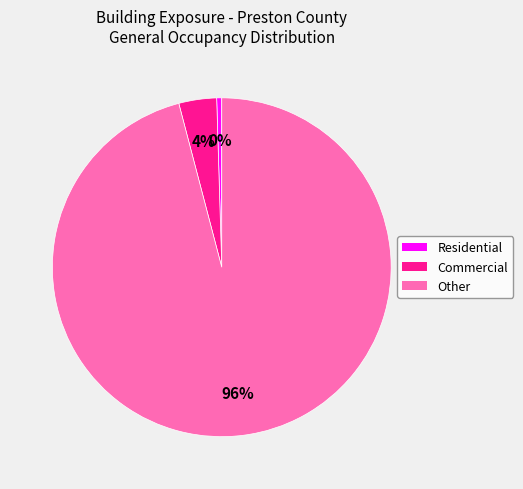

True or false: Other accounts for 85% of the total.

False